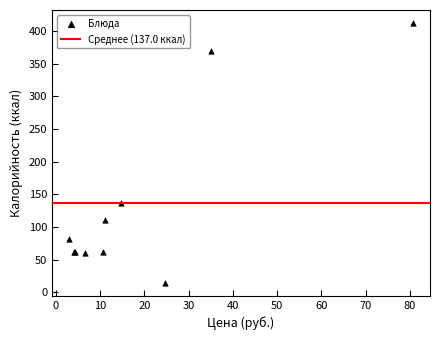

What Y value in the scatter plot is closest to 213?

136.1